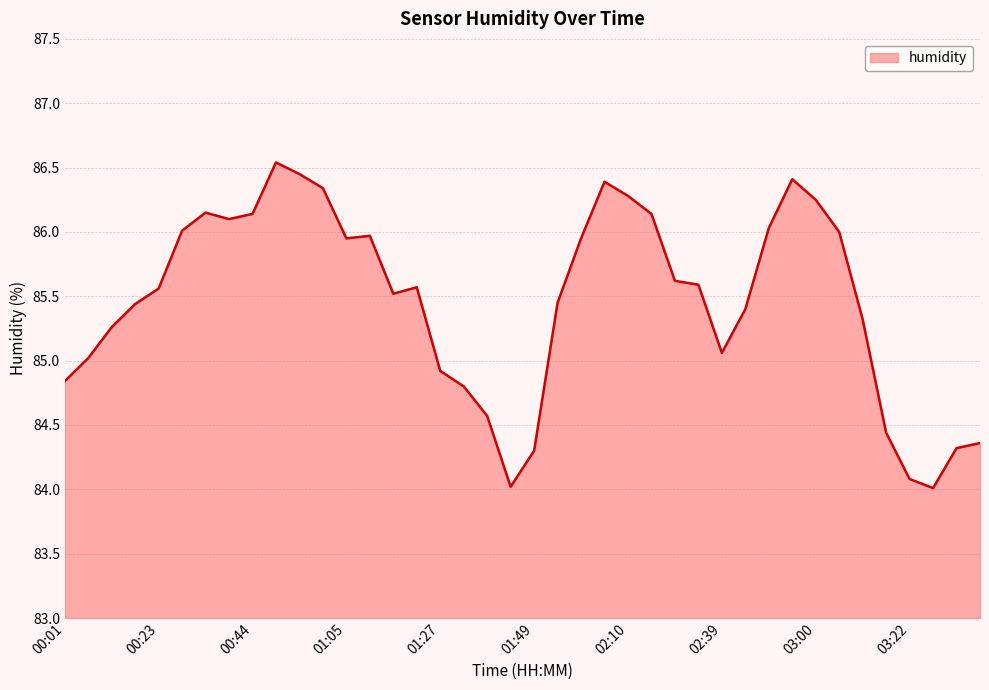

What is the smallest value displayed?

84.0